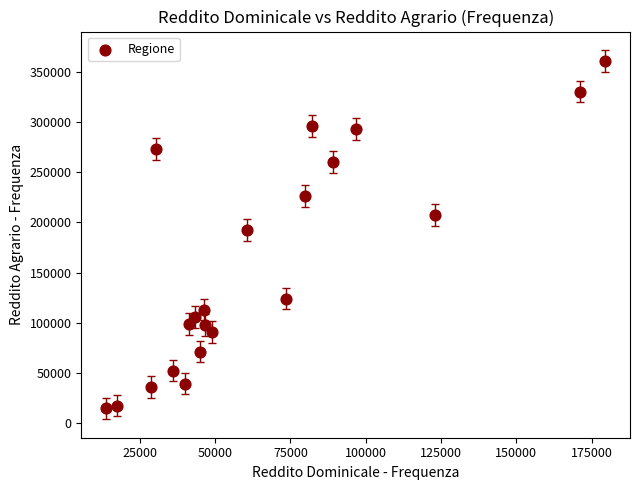

What Y value in the scatter plot is closest to 187867?

192615